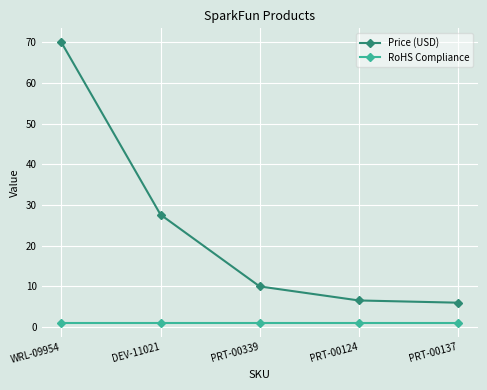

What is the value of the RoHS Compliance point at the 5th from the left?

1.0